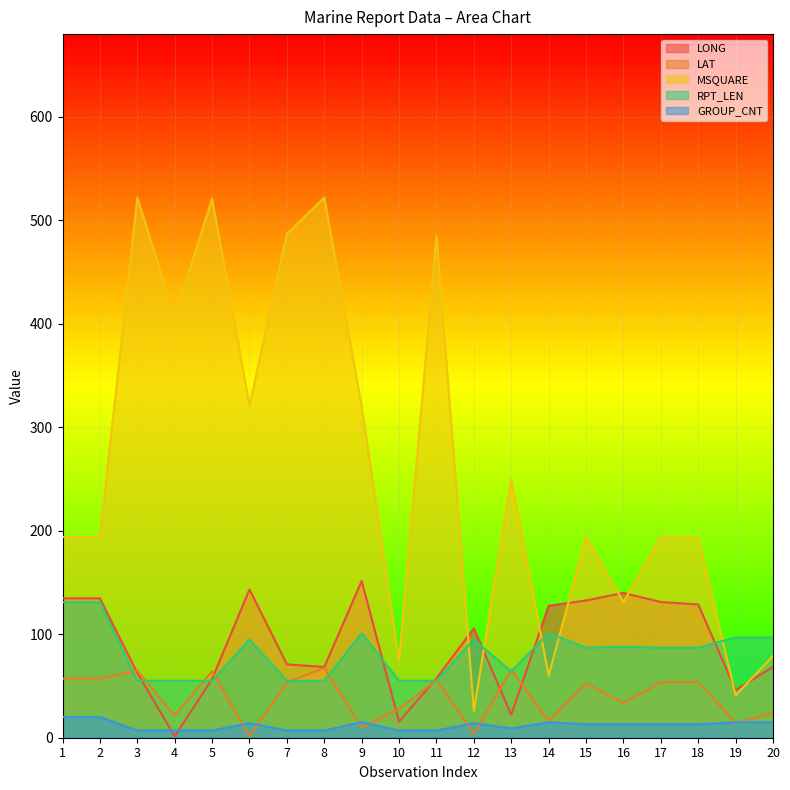

Which series ends up on top after the final intersection of LONG and LAT?

LONG